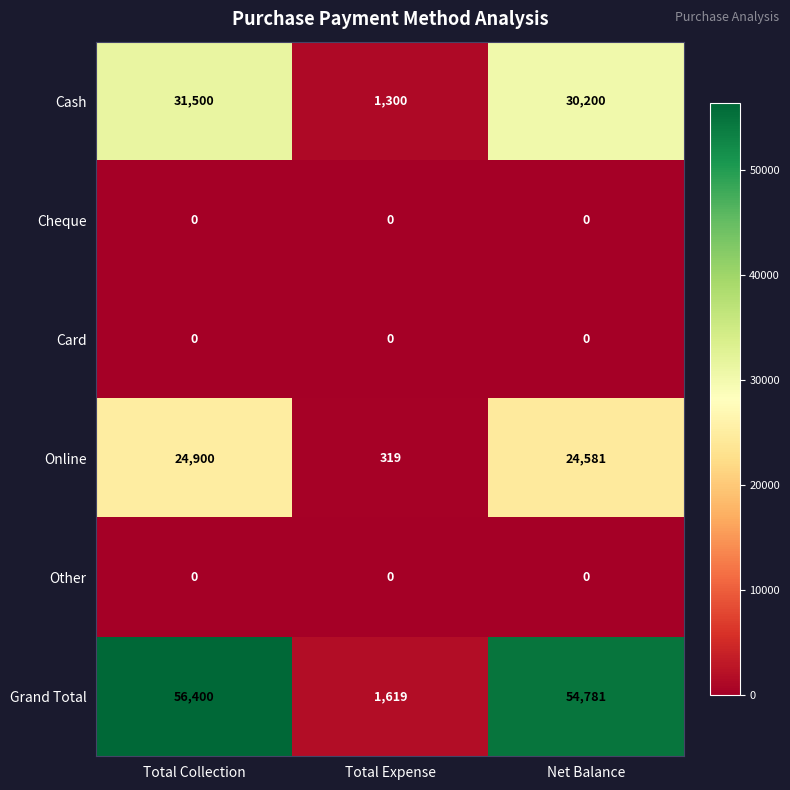

What is the difference between the highest and lowest values at Total Expense?

1619